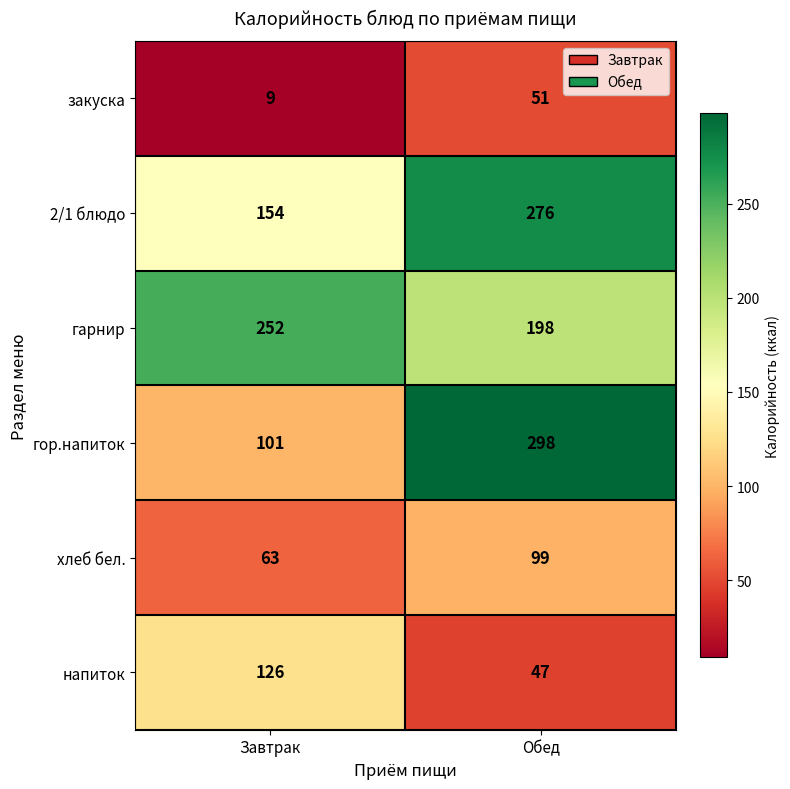

Where is 2/1 блюдо nearest to the value 215?

Завтрак